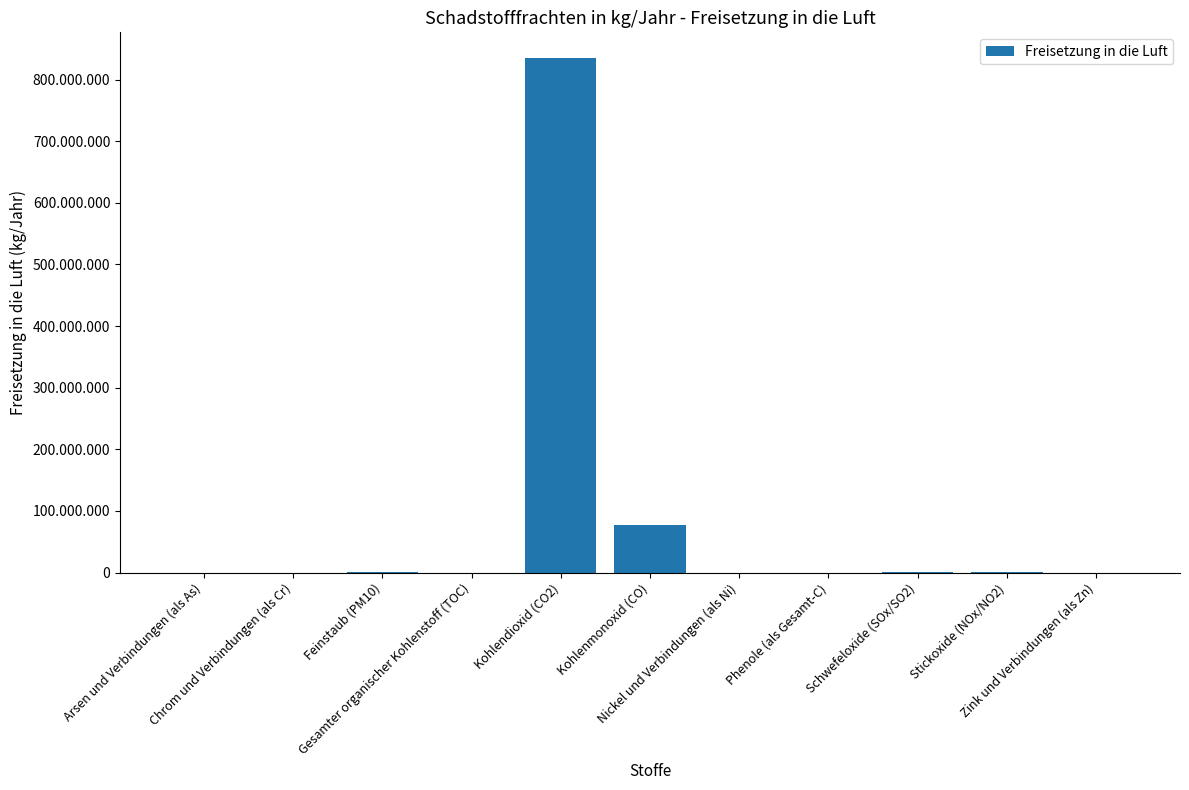

Is it true that the value at Feinstaub (PM10) is 636138?

False